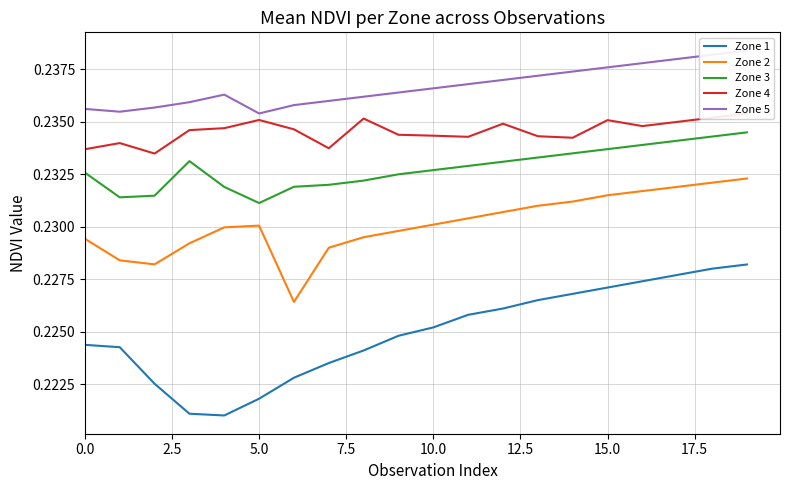

In Zone 4, how many points are higher than both neighbors (excluding endpoints)?

5